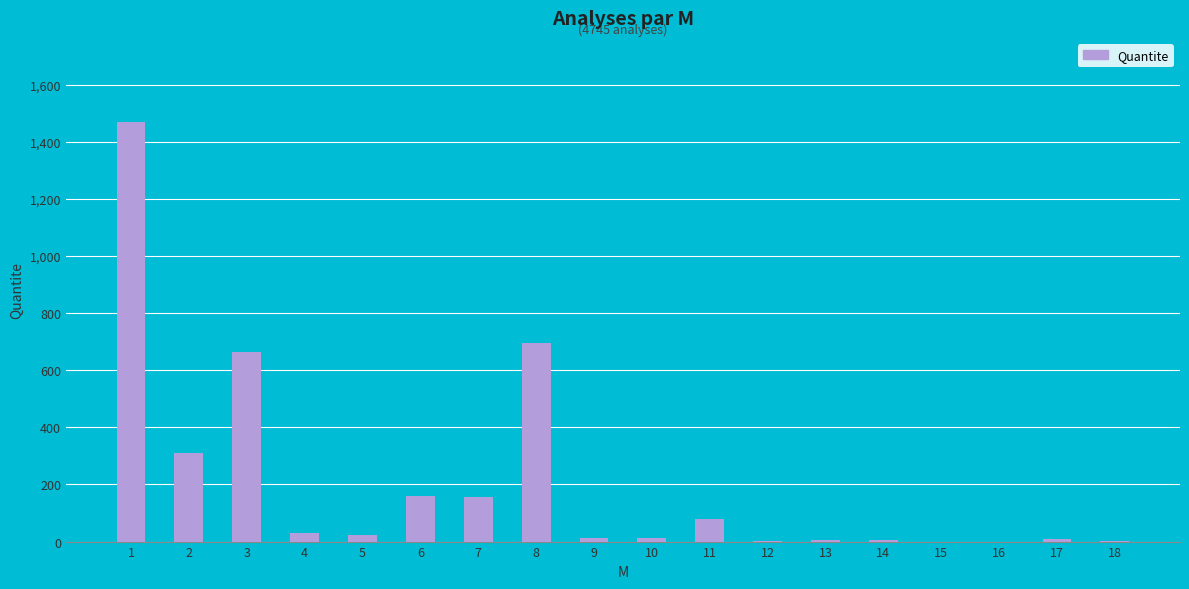

The chart shows a value of 911 at 16. True or false?

False